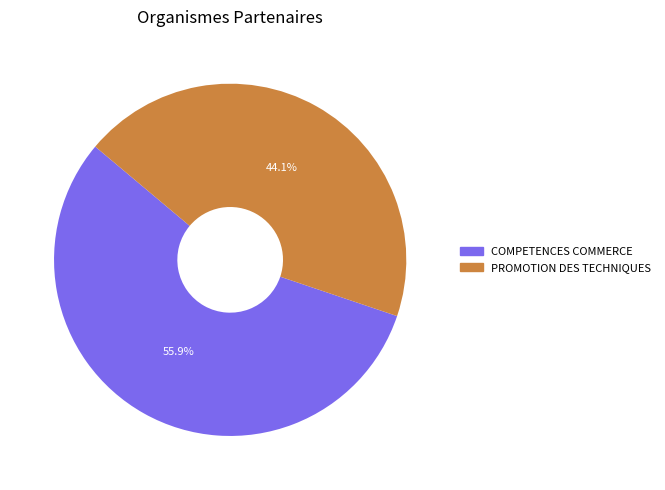

Does any single category account for the majority?

Yes